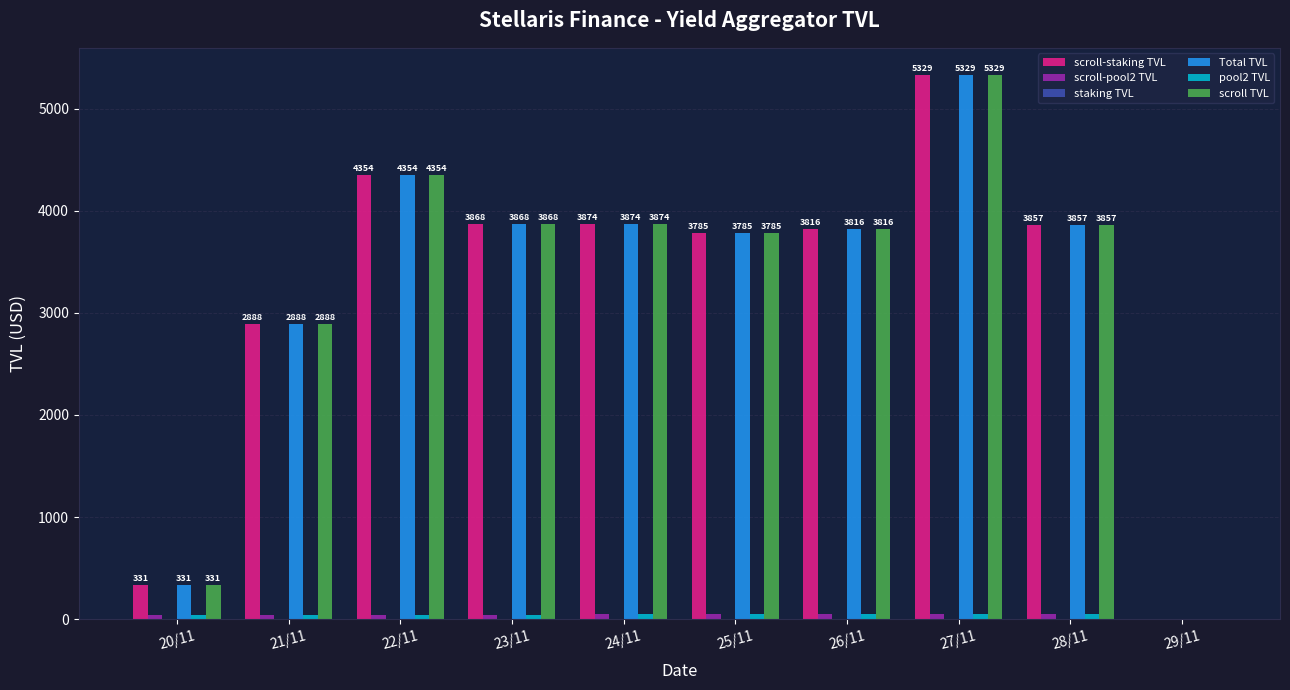

The value of scroll-staking TVL at 29/11 is 0.0. True or false?

True